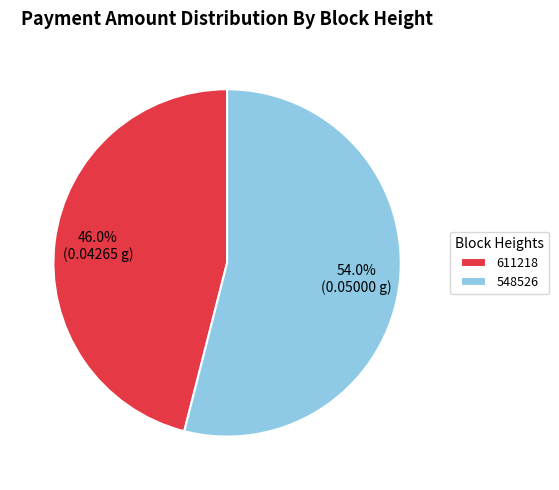

To the nearest percent, what is the difference between the 611218 and 548526 slice percentages?

8%